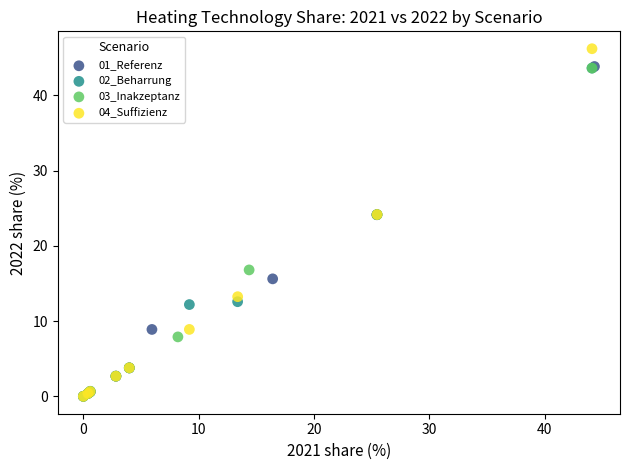

Which series contains the highest Y value?

04_Suffizienz